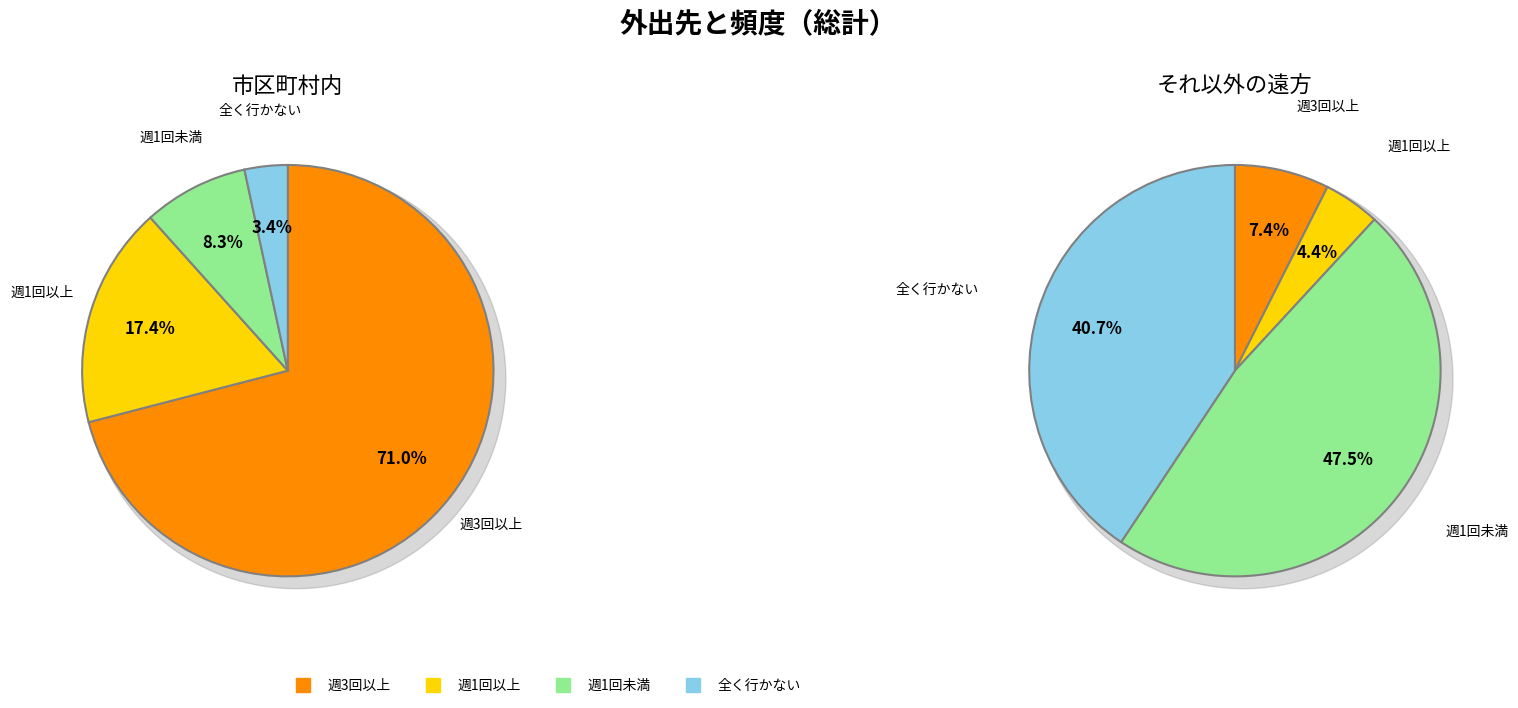

Rank the series by their average value, from lowest to highest.

それ以外の遠方, 市区町村内